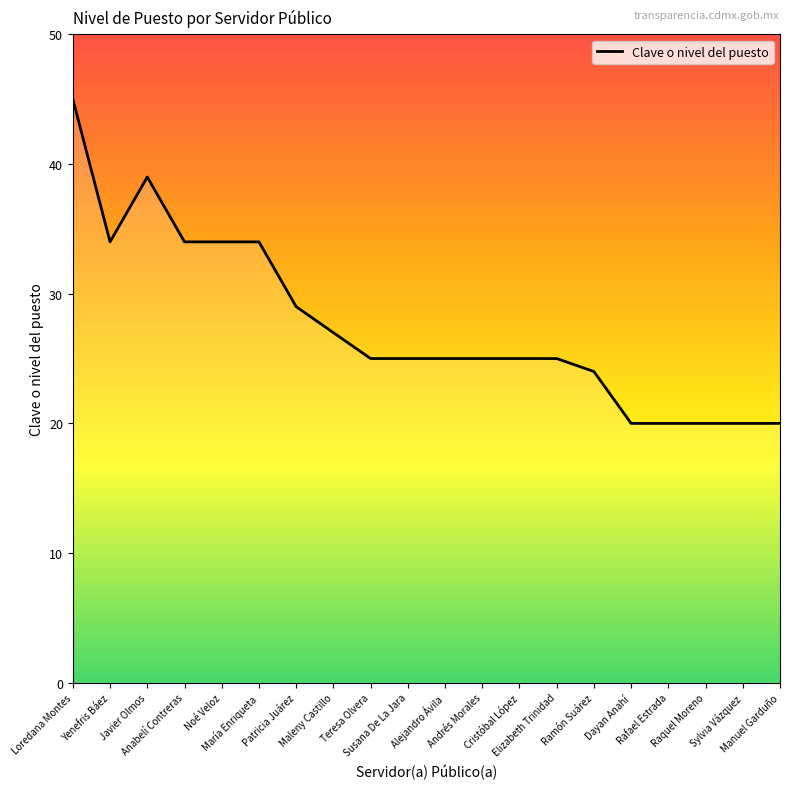

What is the difference between the maximum and minimum values?

25